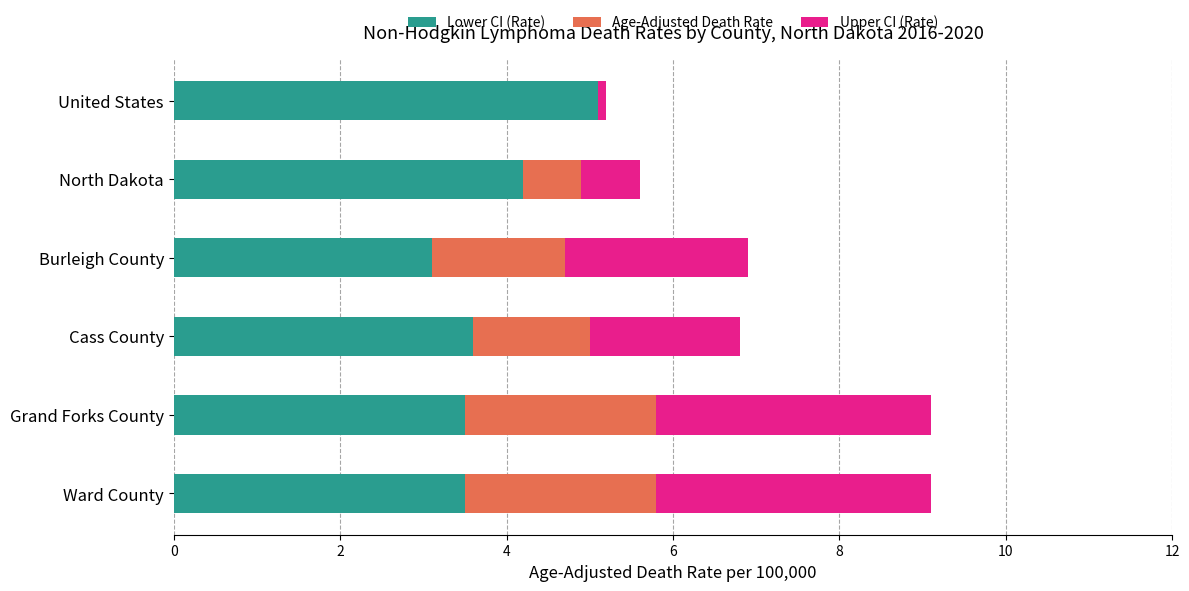

What is the sum of all Lower CI (Rate) values?

23.0